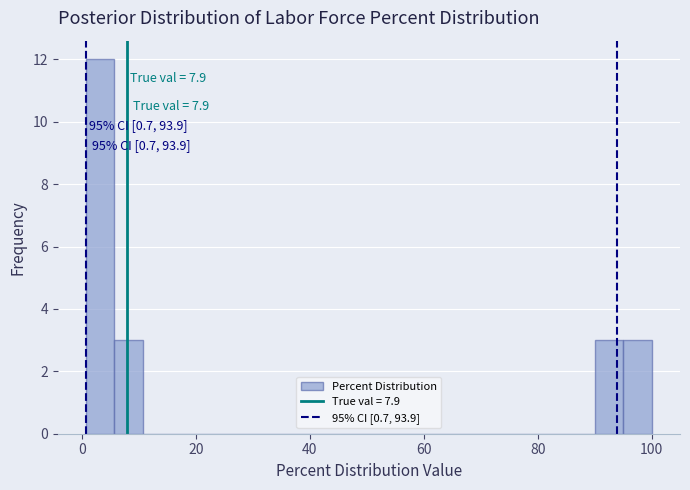

Around what value on the x-axis is the tallest bar? Give the approximate position of its centre, as read against the axis.

4